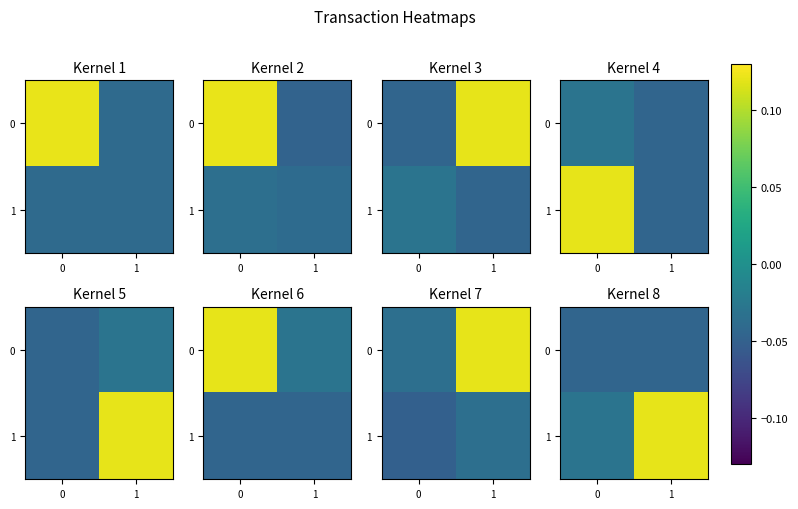

Between 1 and 0, which is larger?

1